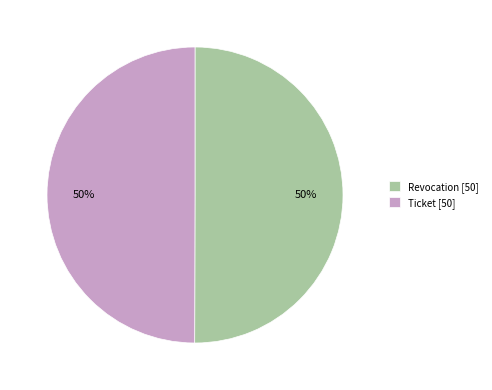

What percentage is the Revocation slice, to the nearest percent?

50%